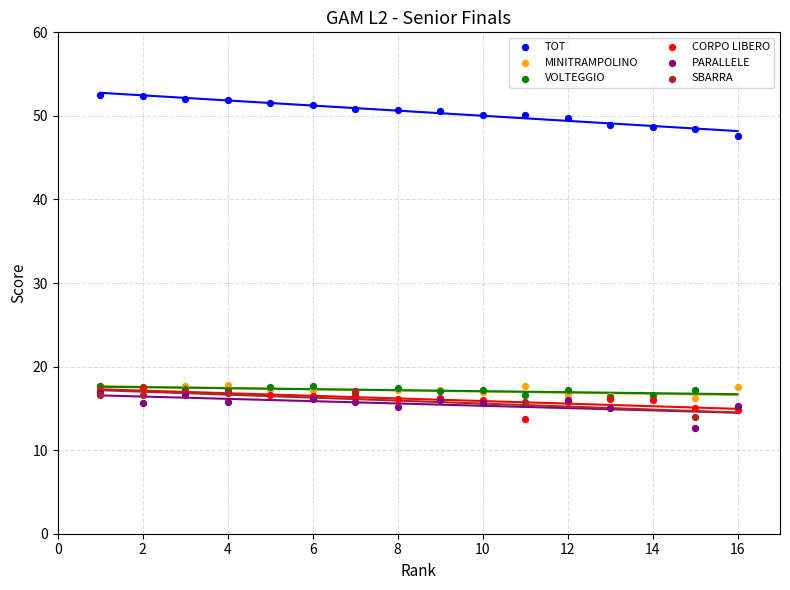

Which series contains the highest Y value?

TOT